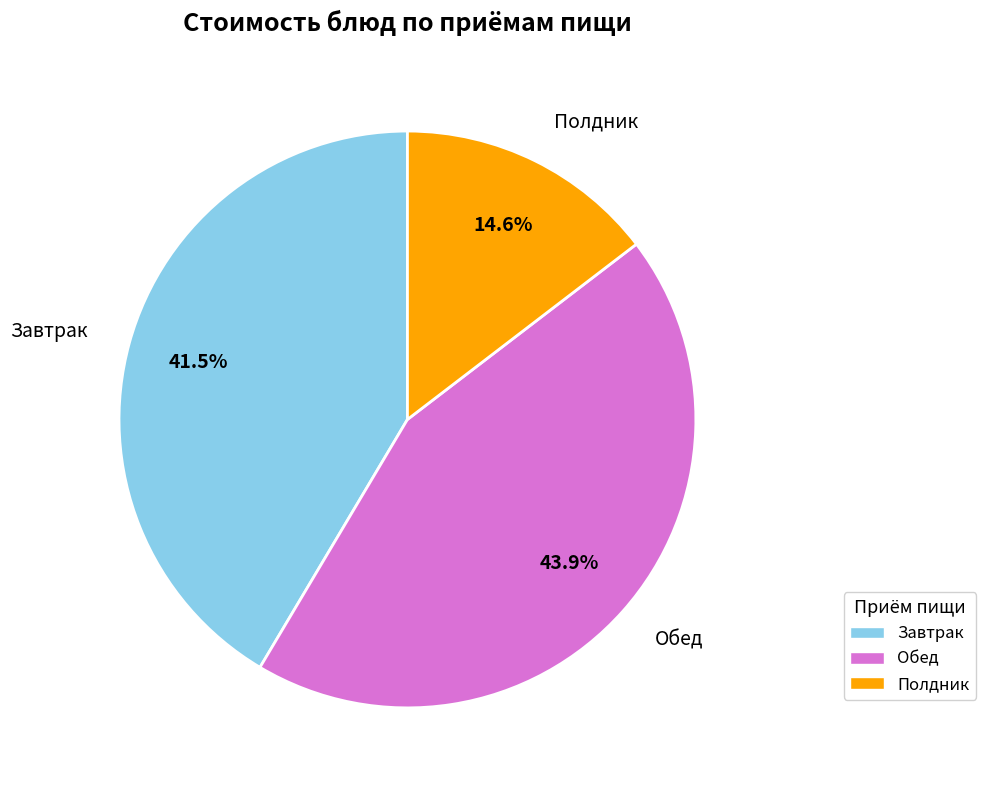

Is there a majority slice in this chart?

No